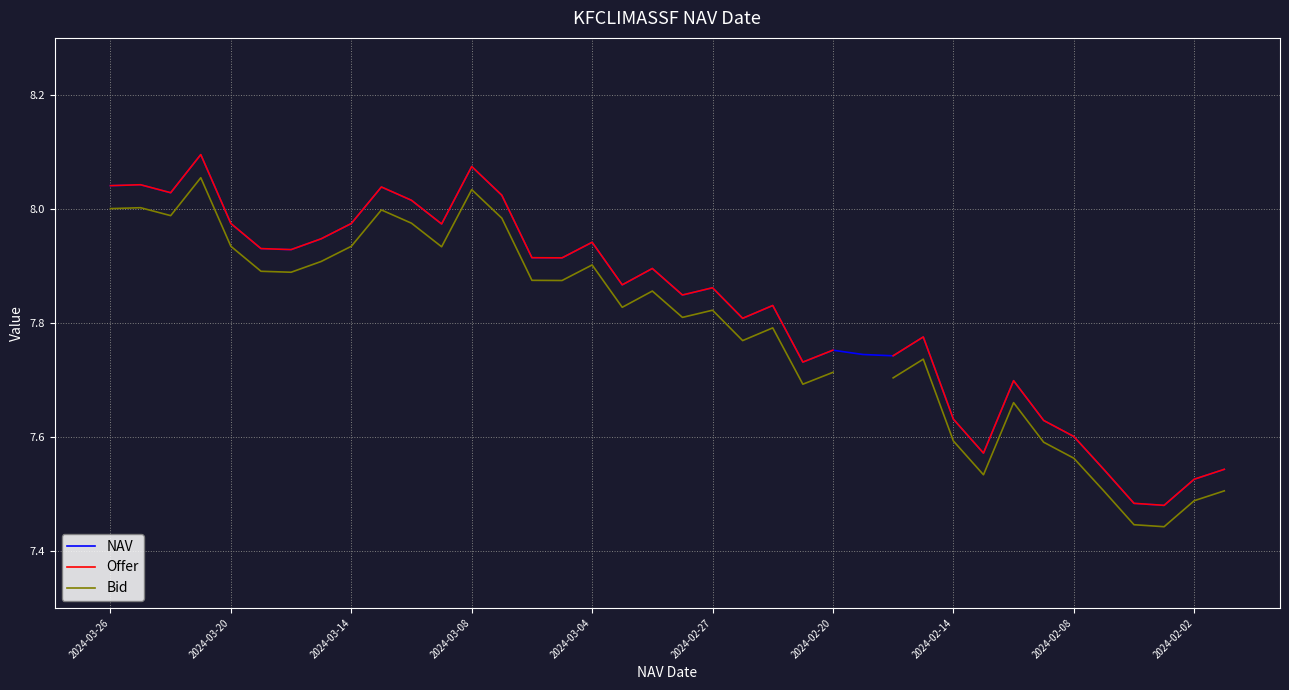

True or false: Bid and Offer intersect in this chart.

False